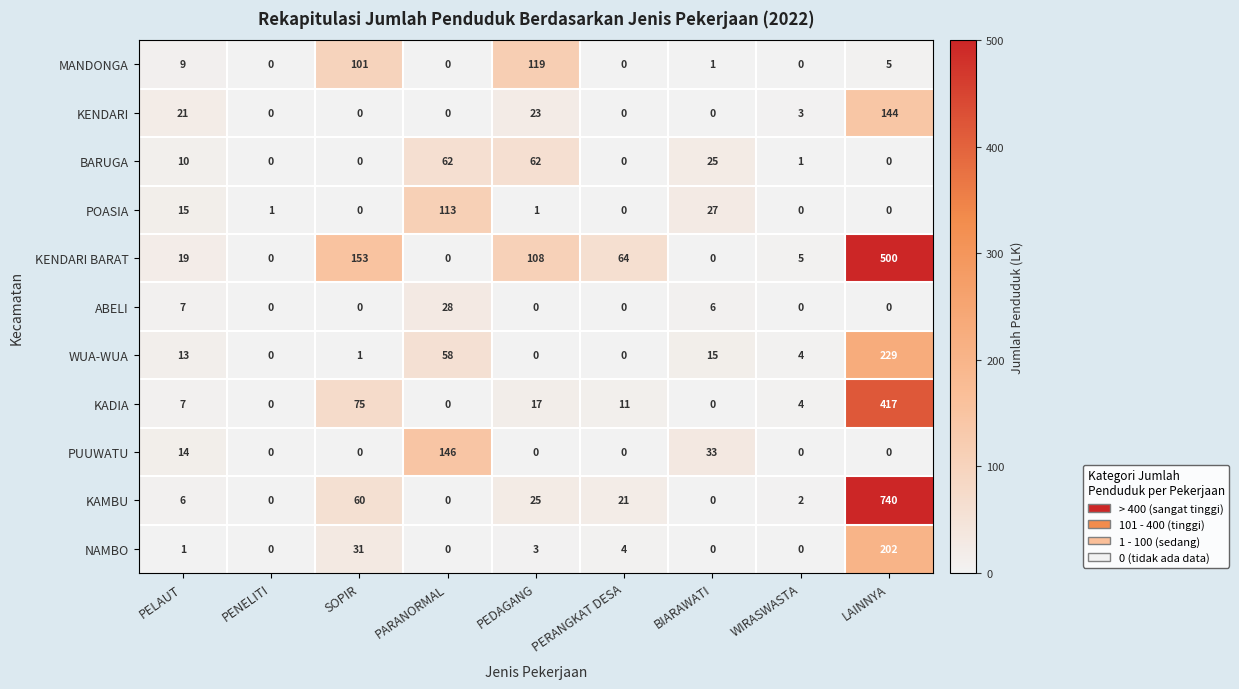

Between PENELITI and SOPIR, which series saw the biggest shift?

KENDARI BARAT